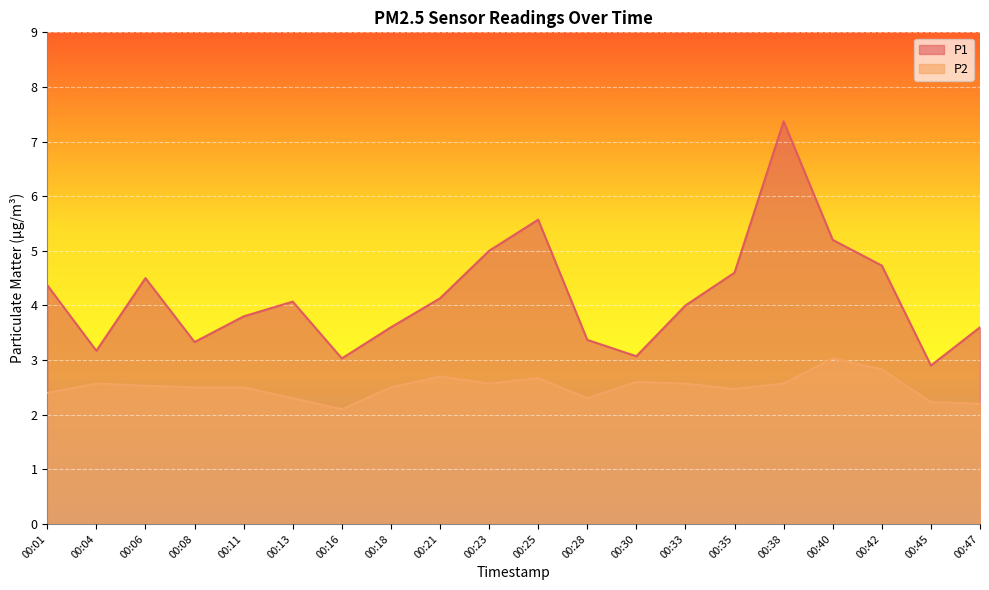

Rank the series at 00:42 from highest to lowest value.

P1, P2